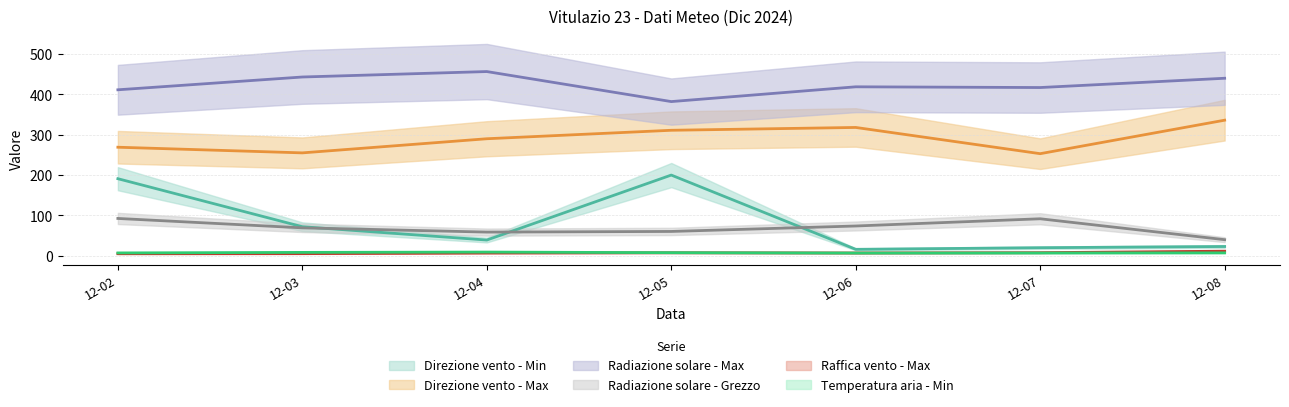

At how many categories does at least one series exceed 434?

3